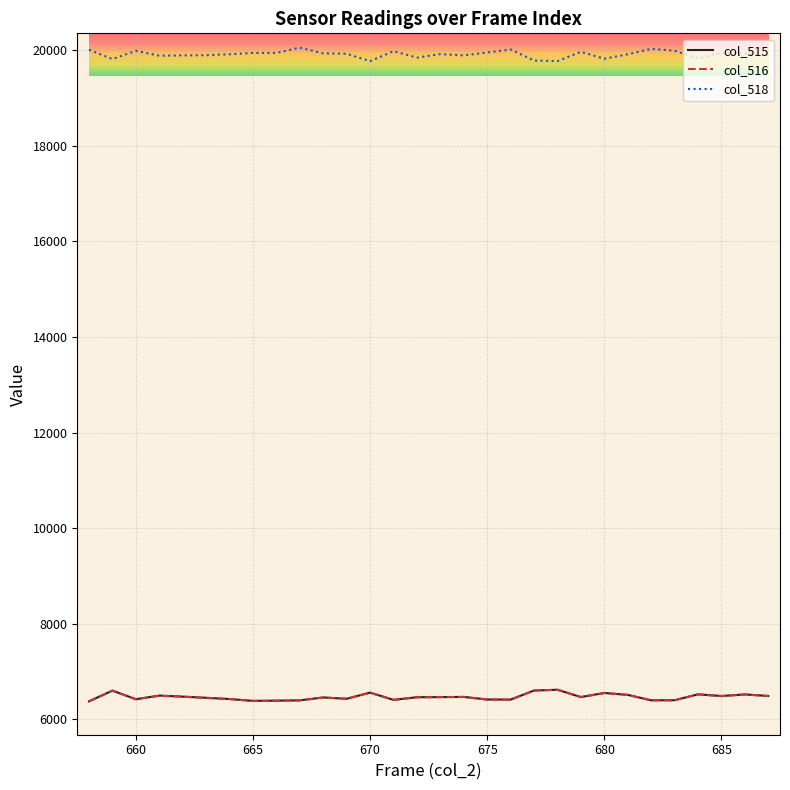

True or false: col_516 and col_518 cross at least once.

False